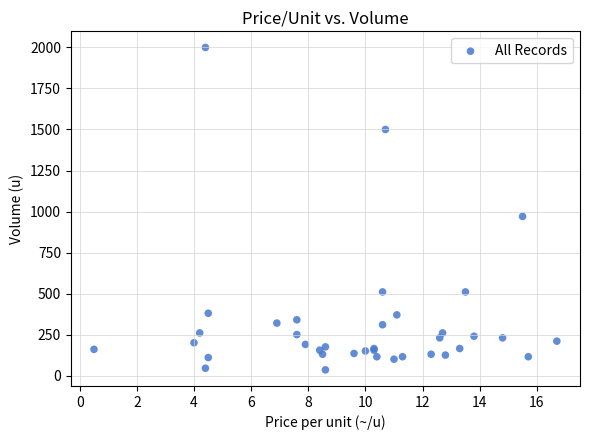

What Y value in the scatter plot is closest to 1017?

970